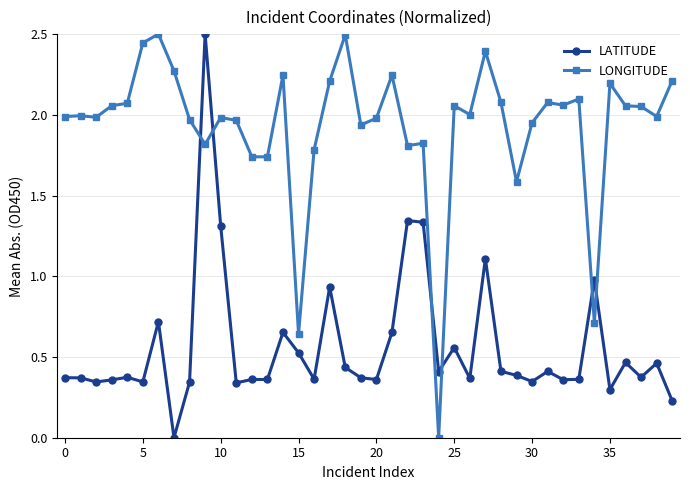

True or false: LATITUDE has more than 2 points higher than both neighbors.

True